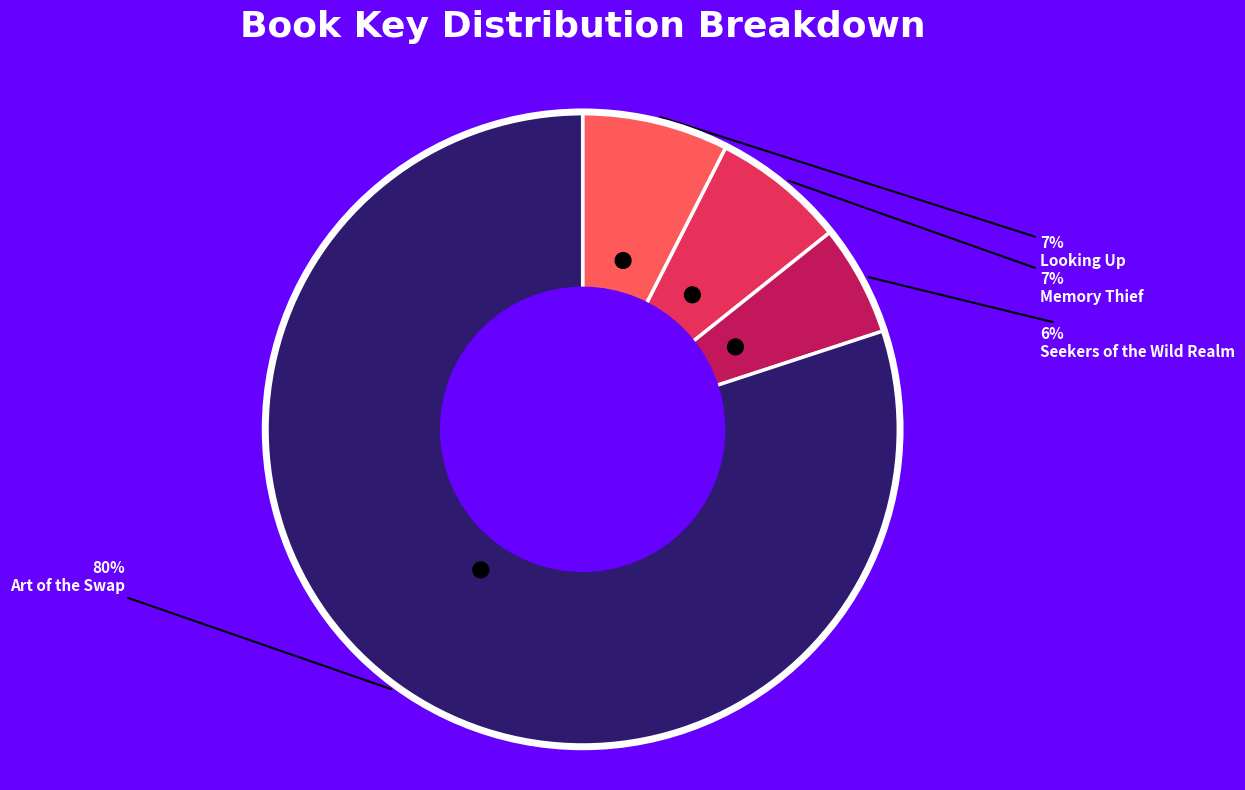

Combined, what portion of the pie is Looking Up and Art of the Swap?

87.5%